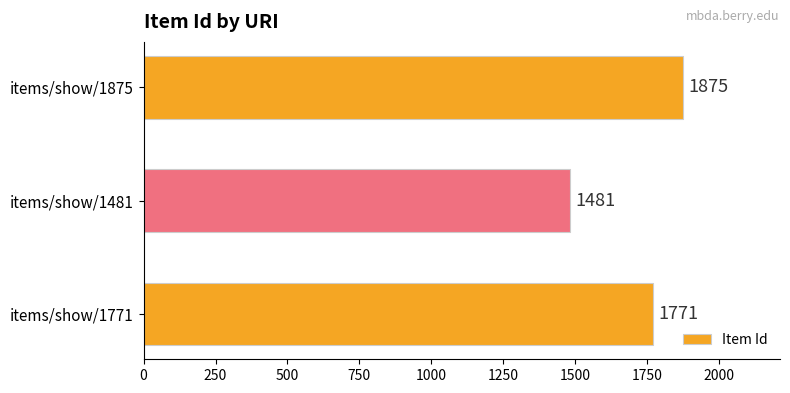

Rank the categories by value from highest to lowest.

items/show/1875, items/show/1771, items/show/1481